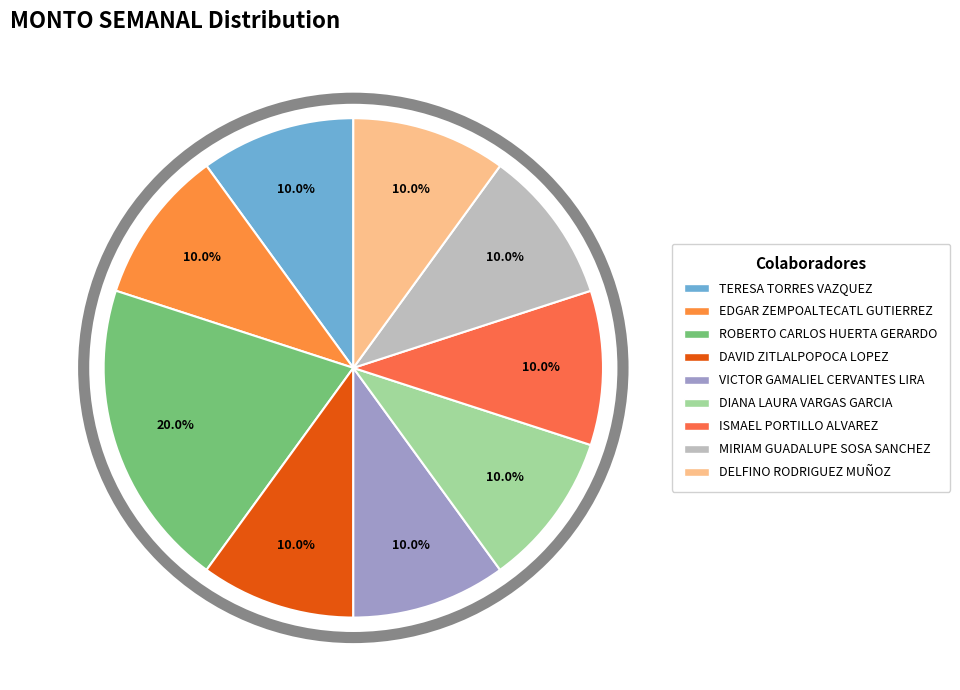

To the nearest percent, what portion does EDGAR ZEMPOALTECATL GUTIERREZ represent?

10%